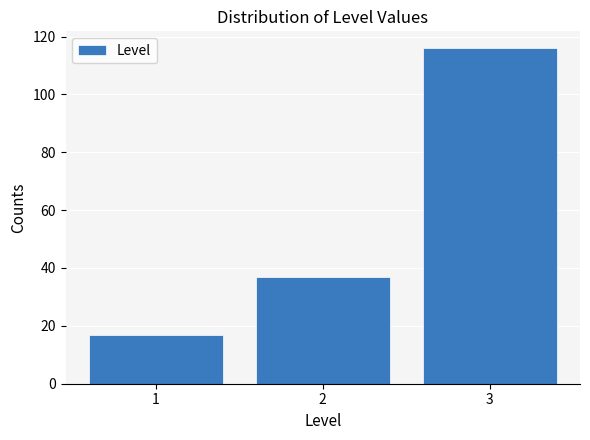

Over which range of the x-axis is the bar tallest?

2.5 to 3.5